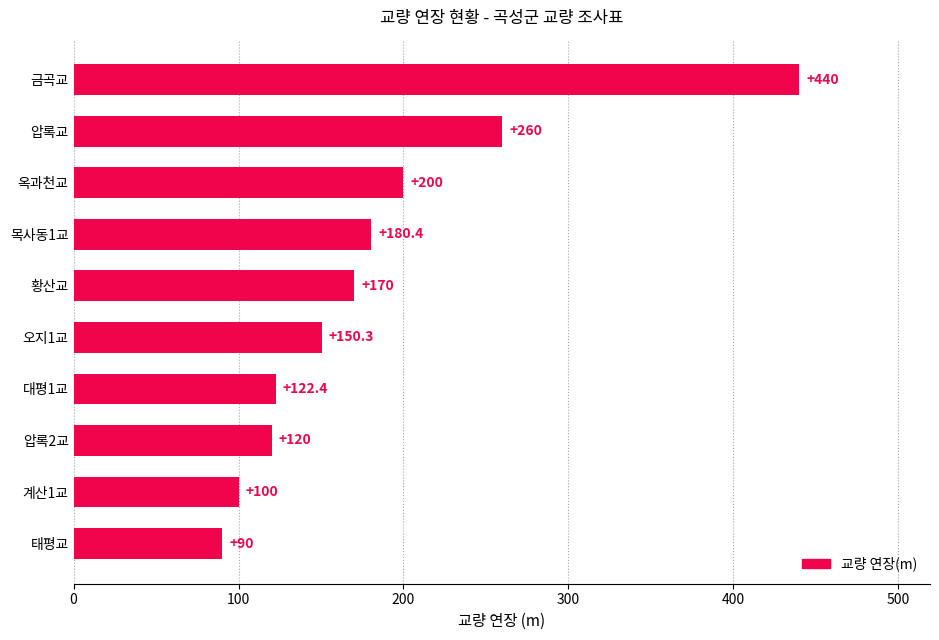

What is the minimum value shown in the chart?

90.0